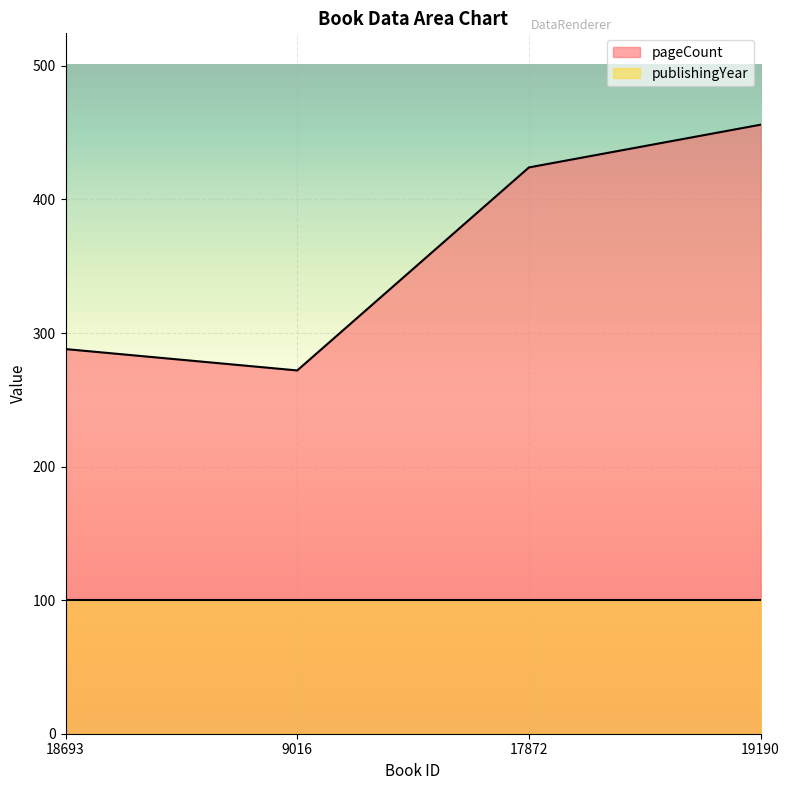

At which category does the chart reach its minimum across all series?

9016